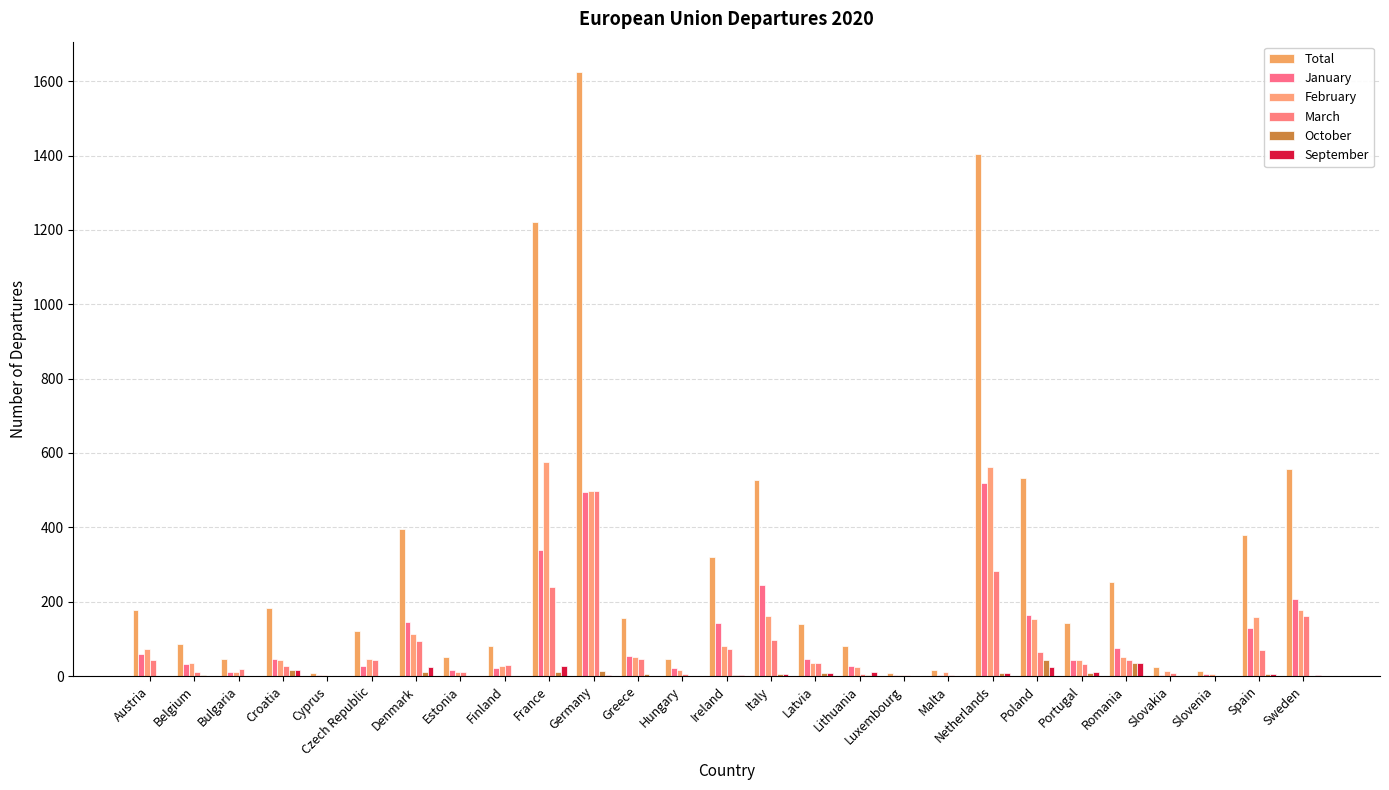

What is the label of the 4th bar from the right?

Slovakia